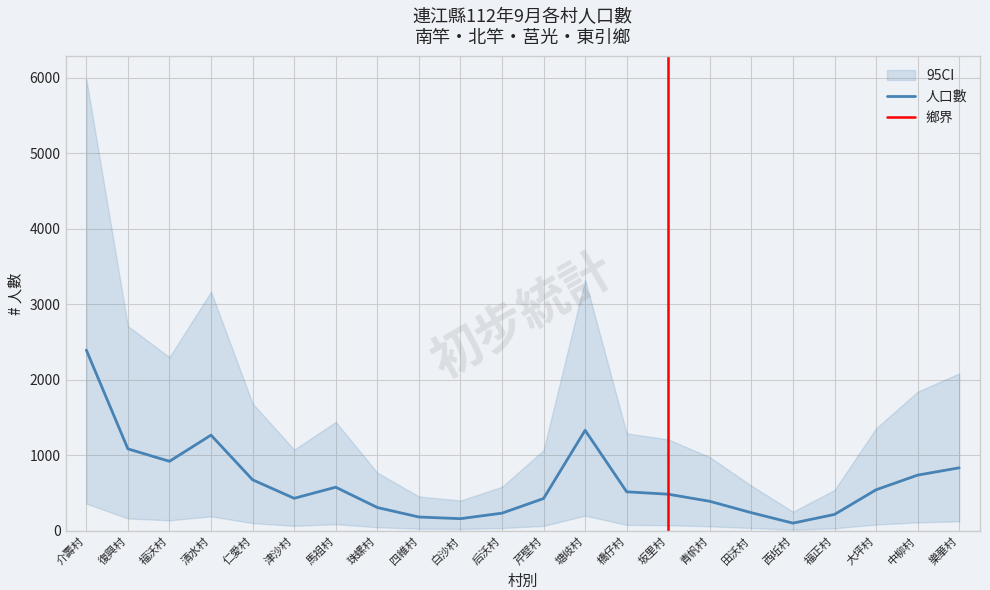

The value of 人口數 at 橋仔村 is 516. True or false?

True